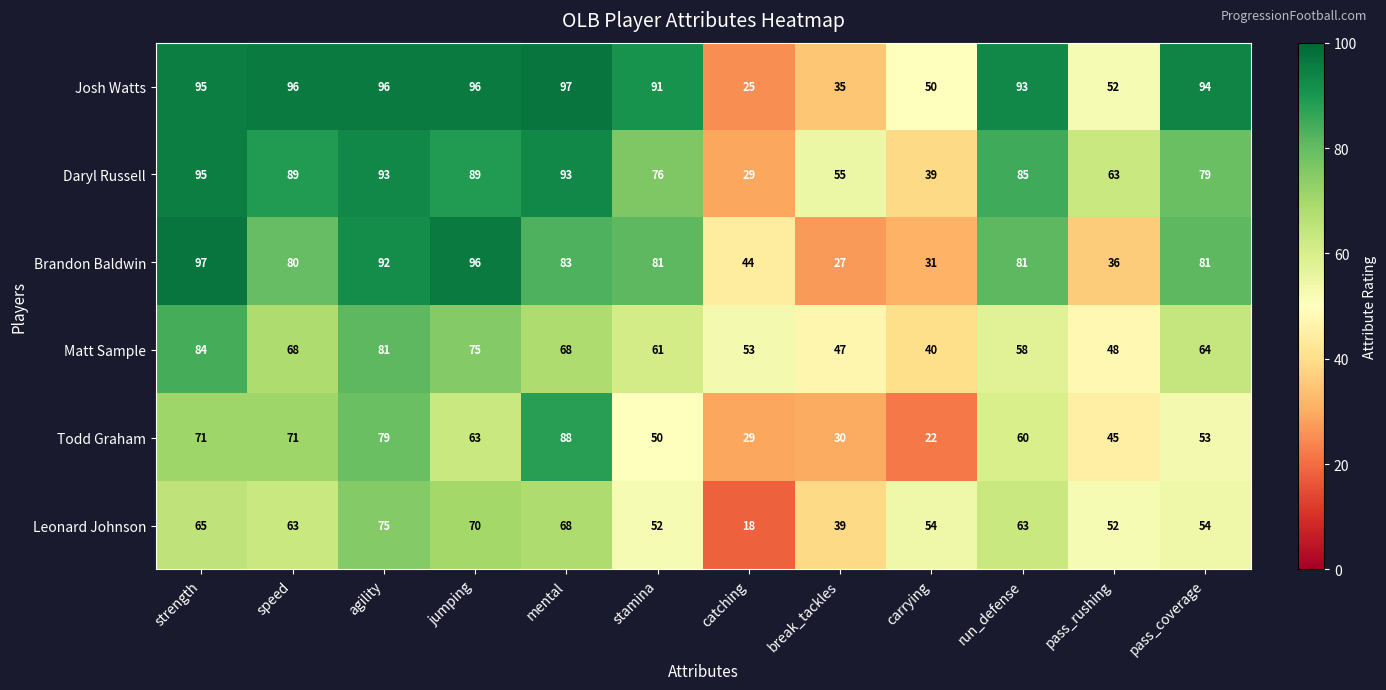

At run_defense, list the series in order from largest to smallest.

Josh Watts, Daryl Russell, Brandon Baldwin, Leonard Johnson, Todd Graham, Matt Sample